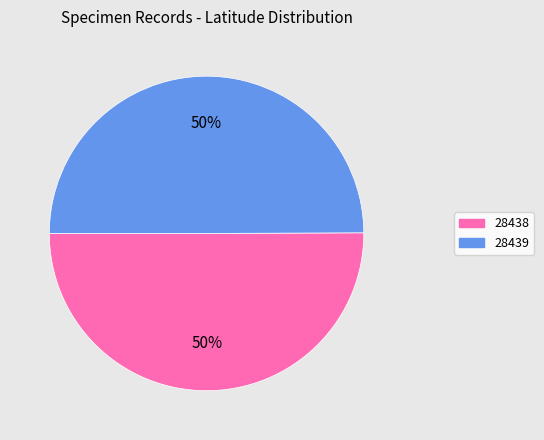

What percentage is the 28438 slice, to the nearest percent?

50%